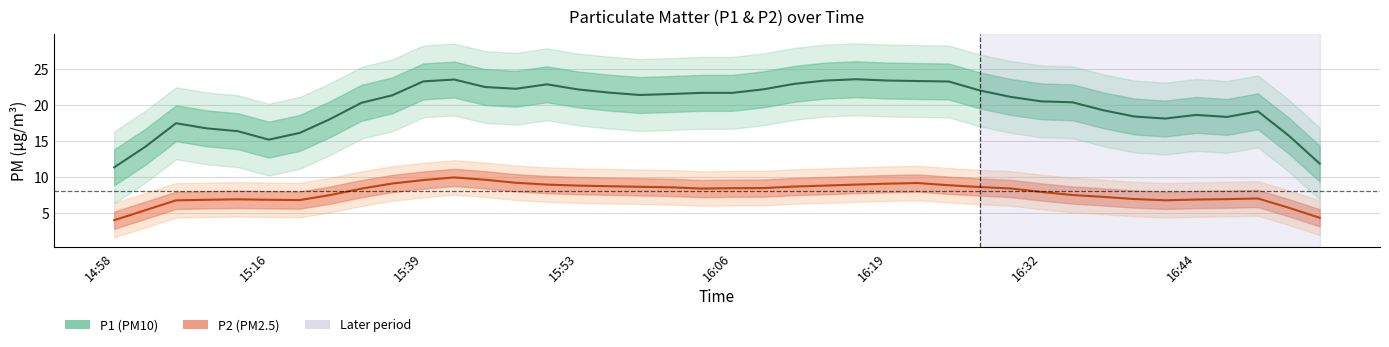

What is the total value across all series at 16:06?

30.0